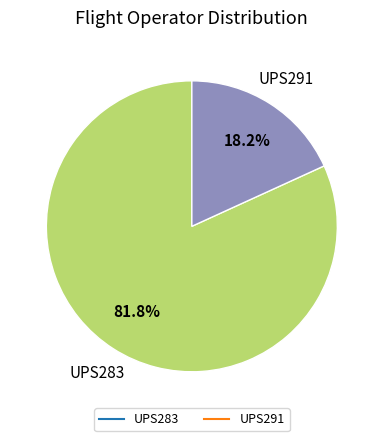

To the nearest percent, what portion does UPS291 represent?

18%